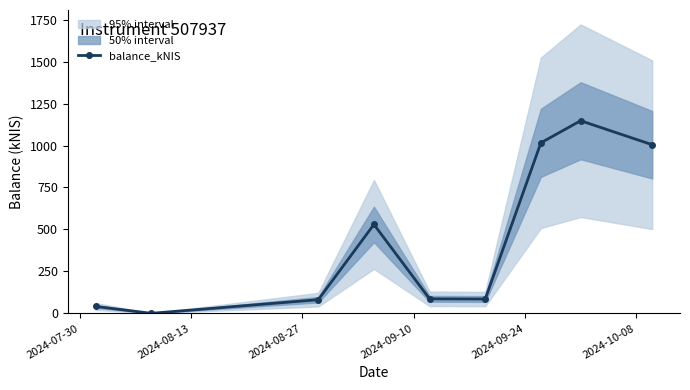

How many interior local valleys does the balance_kNIS series have?

2